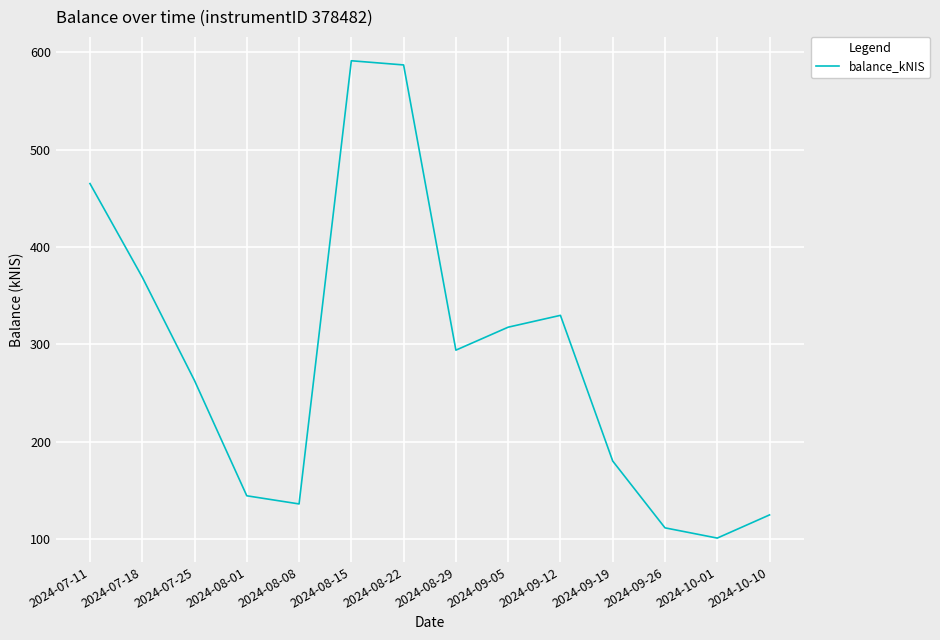

Approximately how many times larger is the value at 2024-07-11 compared to 2024-08-29?

1.6